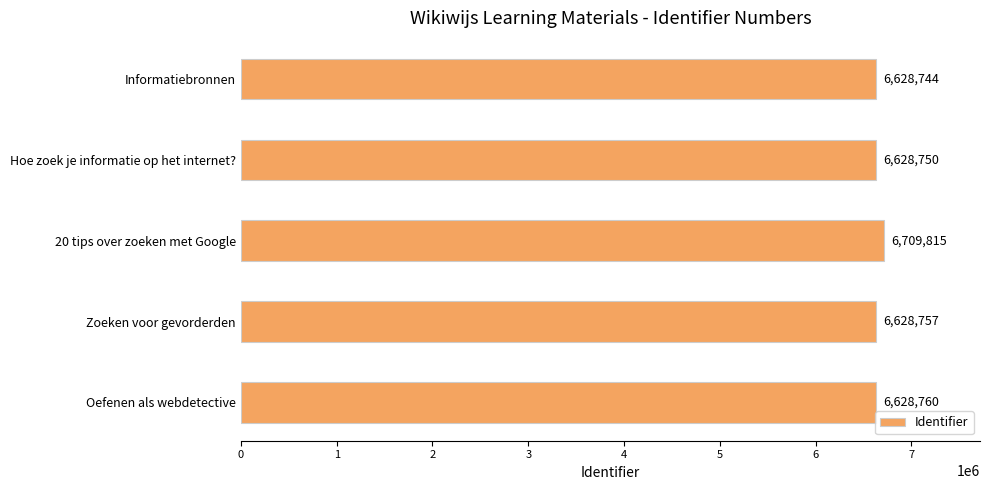

What is the approximate value at Hoe zoek je informatie op het internet?, to the nearest 50?

6628750